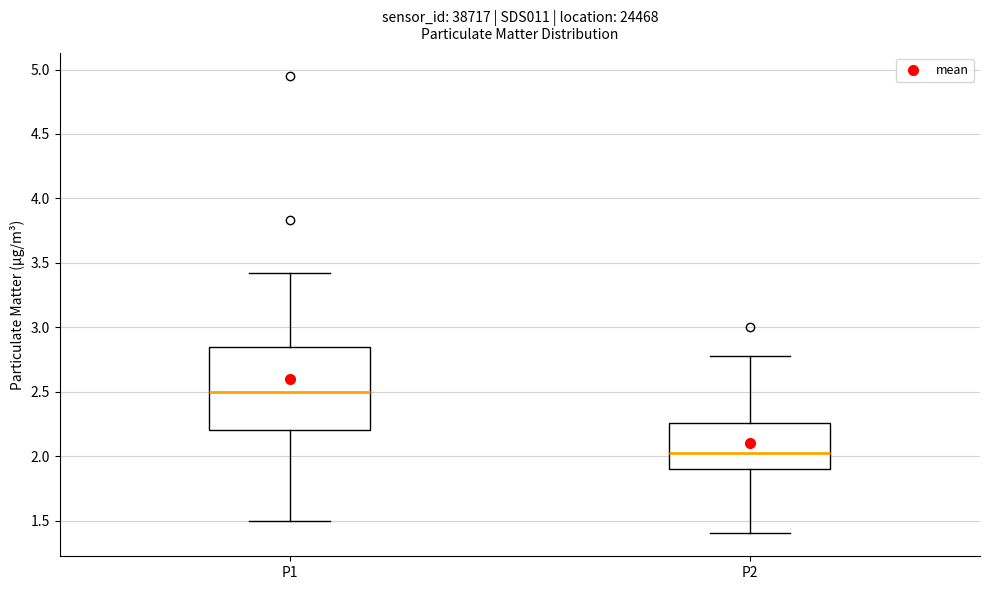

Reading left to right, read every box against the y-axis: the position of its median line, the range the box covers, and the ends of its whiskers. The values are not printed on the chart, so give them approximately, as read against the axis.

P1: median 2.50, box 2.20 to 2.85, whiskers 1.50 to 3.40
P2: median 2.05, box 1.90 to 2.25, whiskers 1.40 to 2.80